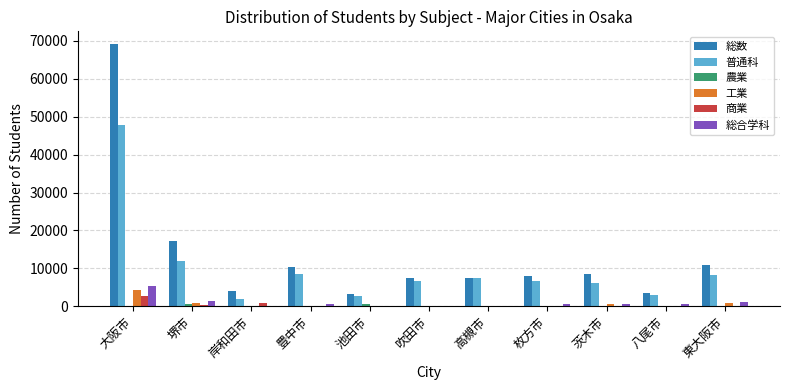

How many groups of bars are there?

11